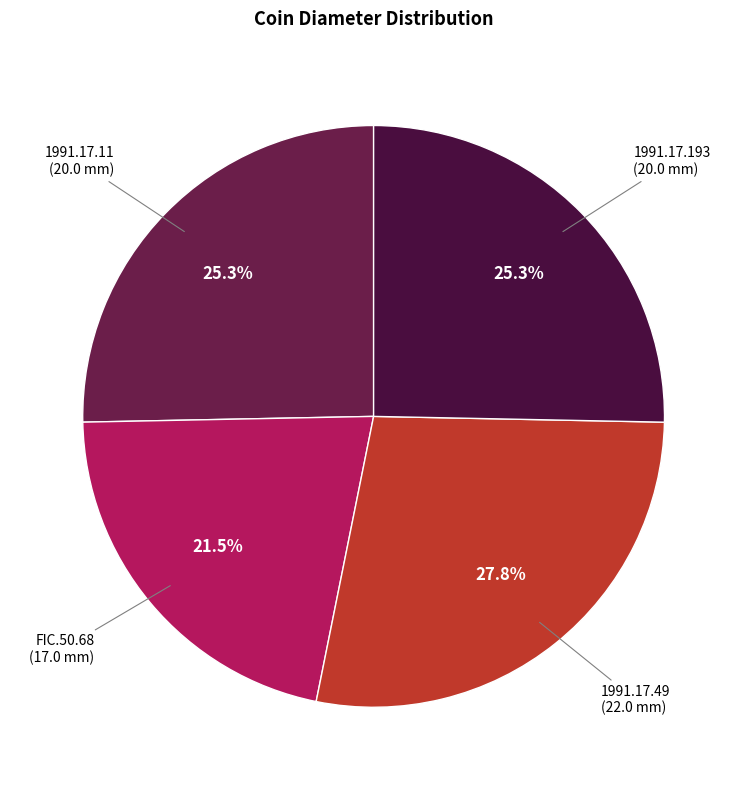

What percentage is the 1991.17.193 slice, to the nearest percent?

25%